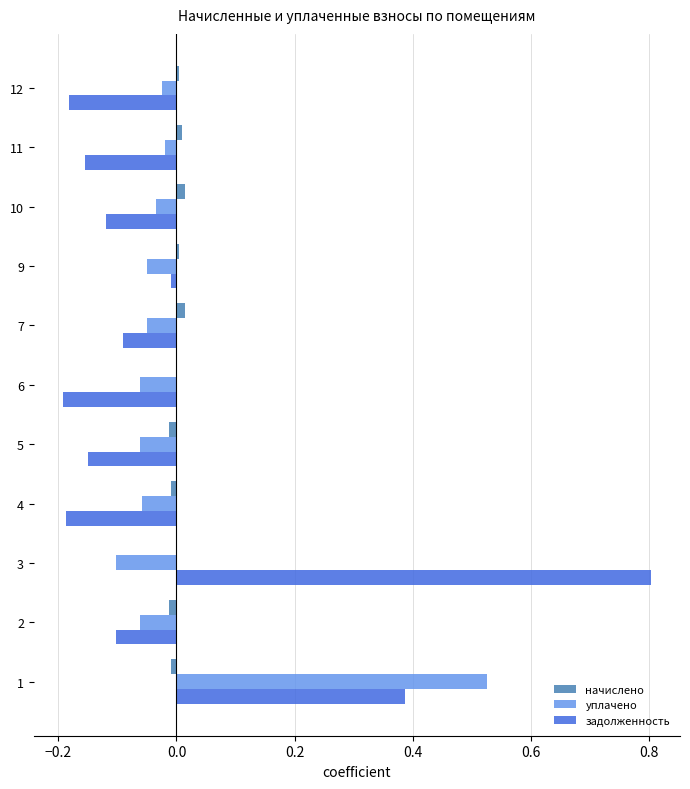

At which label does задолженность reach its peak?

3